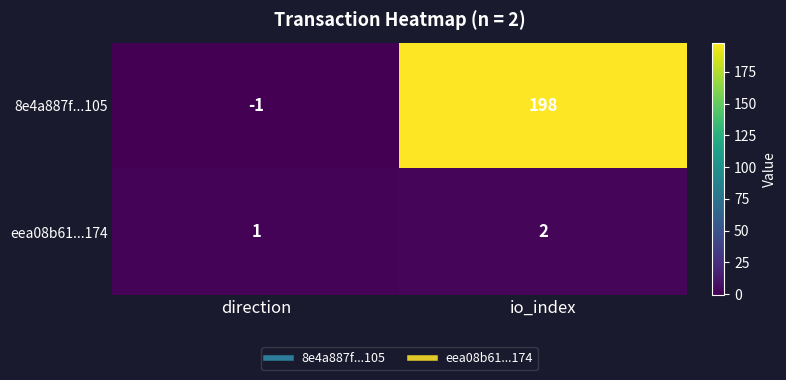

Reading right to left, what are all the values shown in this chart?

8e4a887f...105: io_index=198	direction=-1
eea08b61...174: io_index=2	direction=1